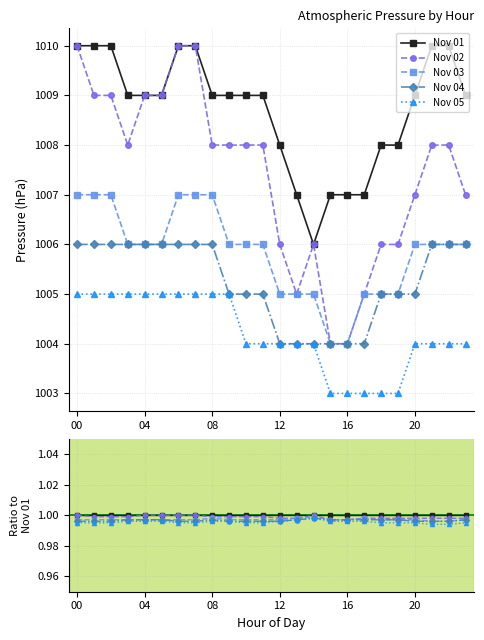

Which series has the largest total across all categories?

Nov 01